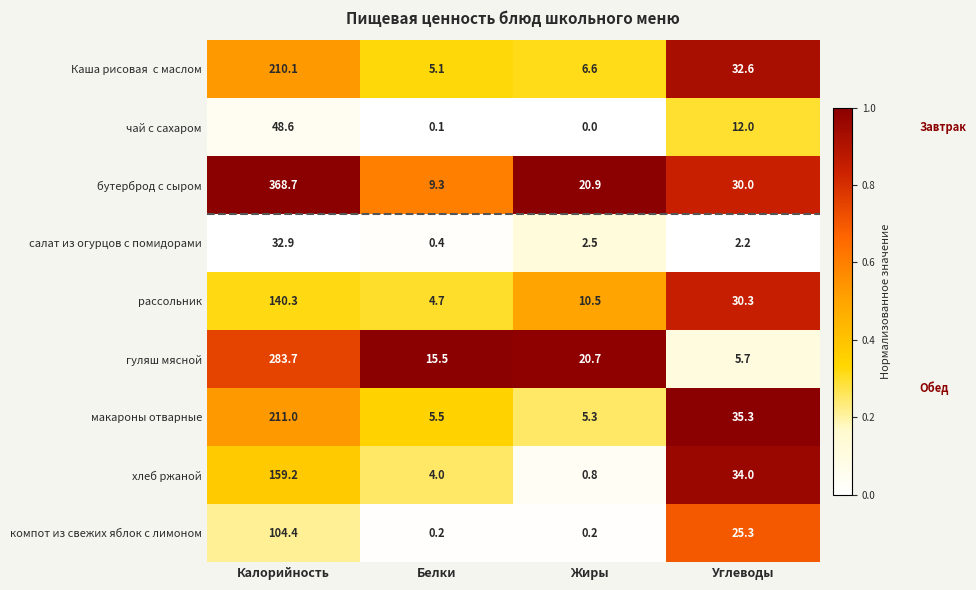

At which category is the sum across all series the highest?

Калорийность